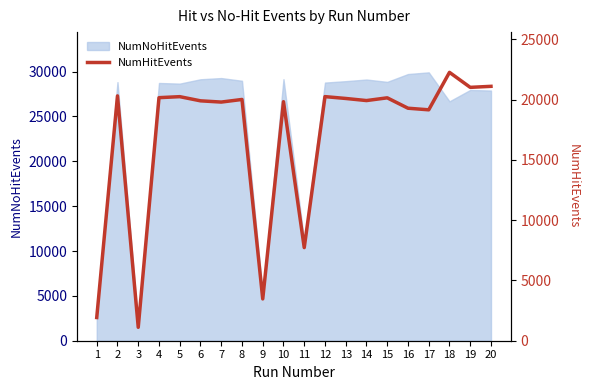

The value of NumNoHitEvents at 19 is 10611. True or false?

False